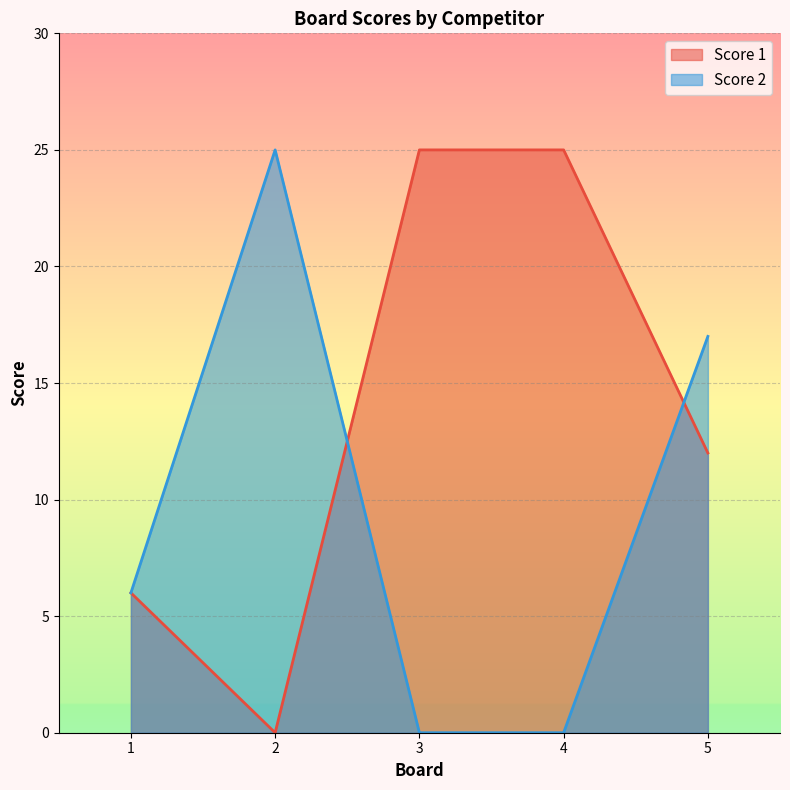

What is the difference between the Score 2 values at 2 and 5?

8